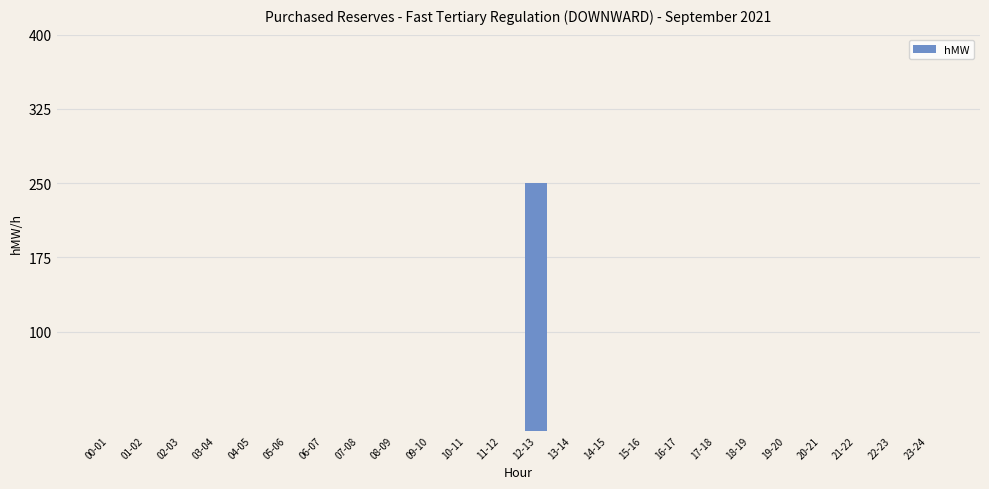

What is the average value?

10